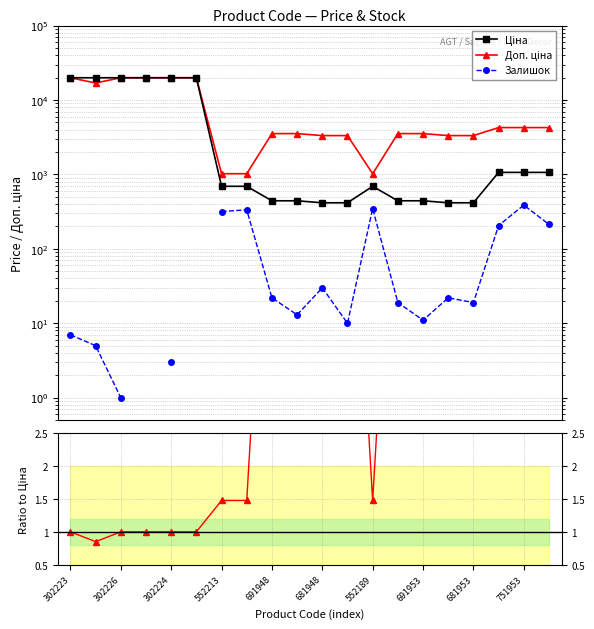

Which series has the widest spread of values?

Ціна